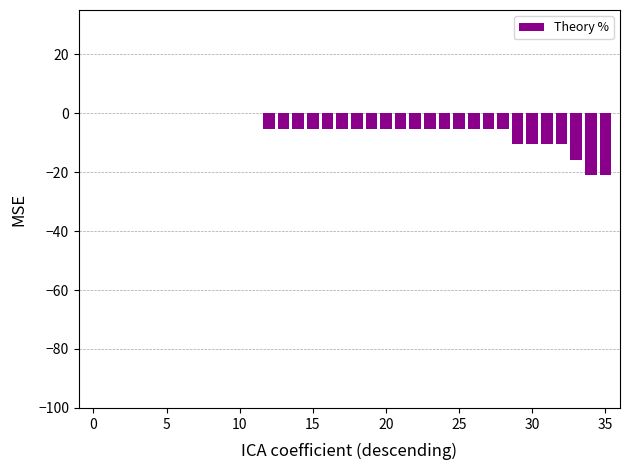

What is the sum of all values?

-189.4